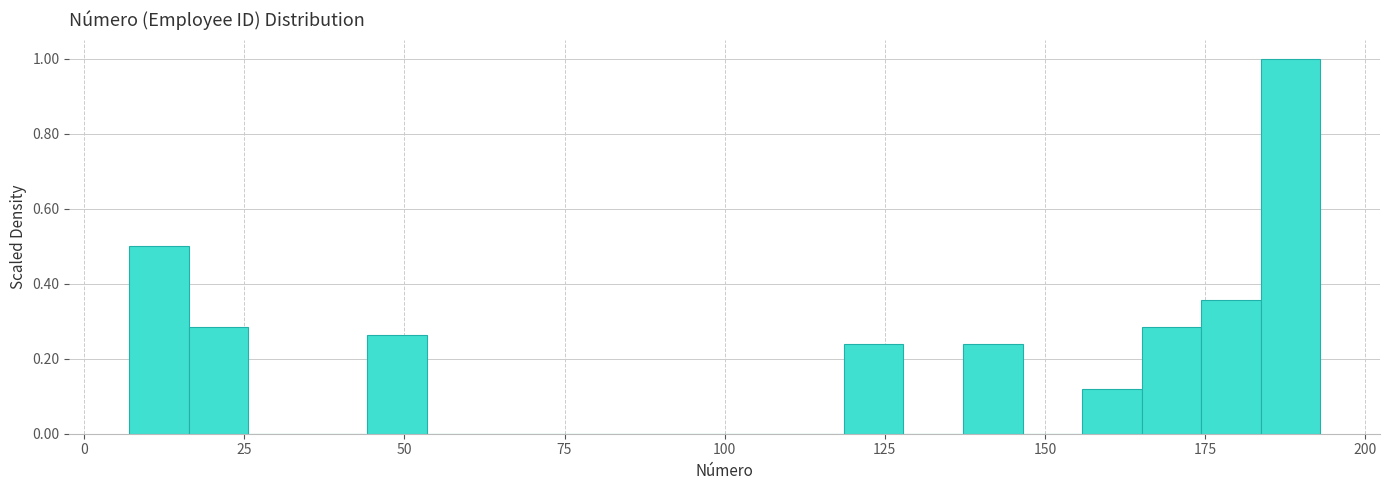

Read against the x-axis, roughly where is the centre of the tallest bar?

190